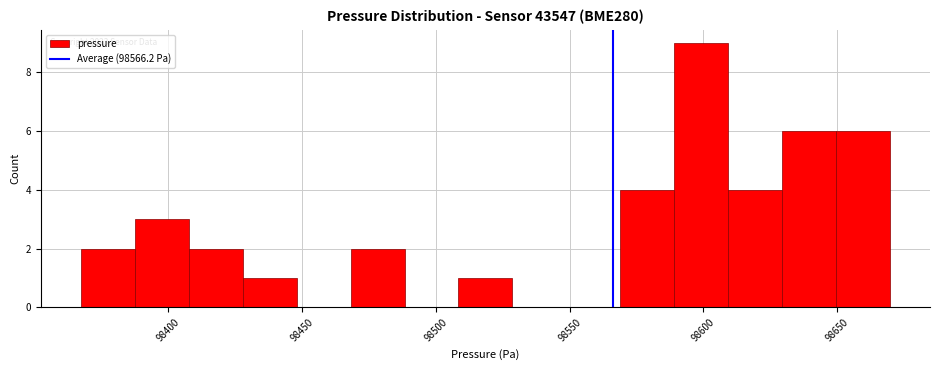

Which range on the x-axis has the tallest bar?

98590 to 98610